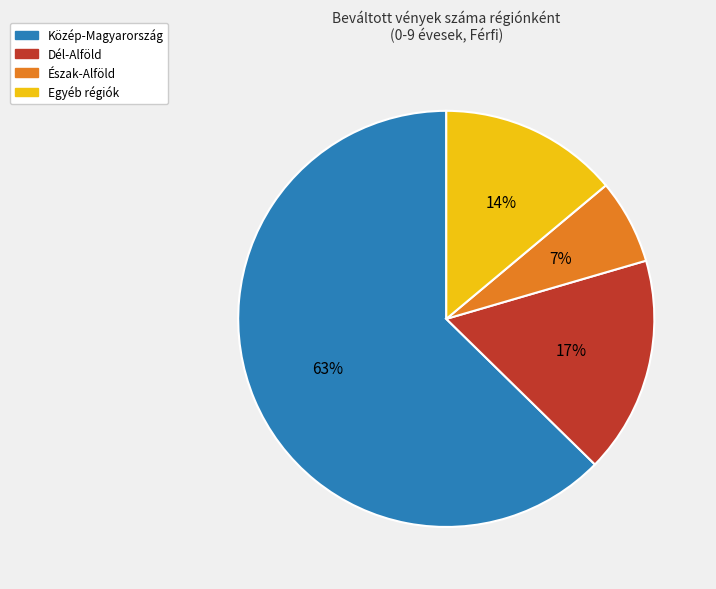

Is there any slice that represents more than half of the pie?

Yes